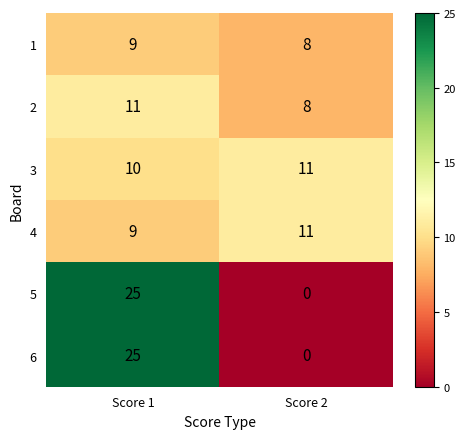

Reading left to right, transcribe all the data shown in this chart.

1: 9	8
2: 11	8
3: 10	11
4: 9	11
5: 25	0
6: 25	0